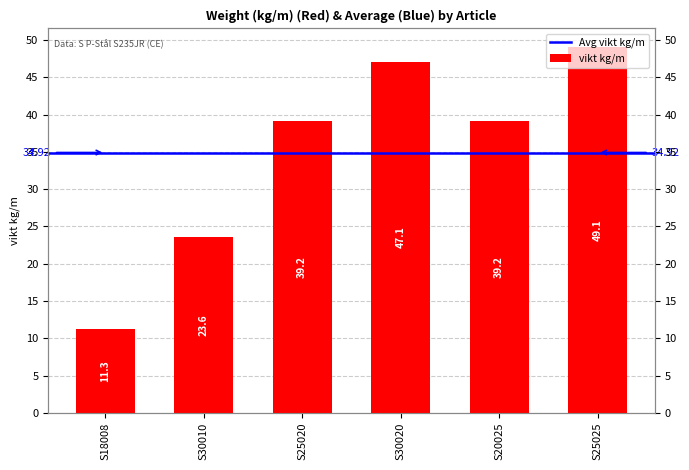

Which has a higher value, S20025 or S30020?

S30020